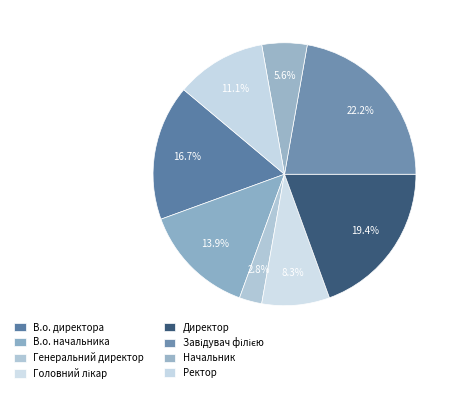

What is the total percentage of Головний лікар and В.о. директора?

25.0%